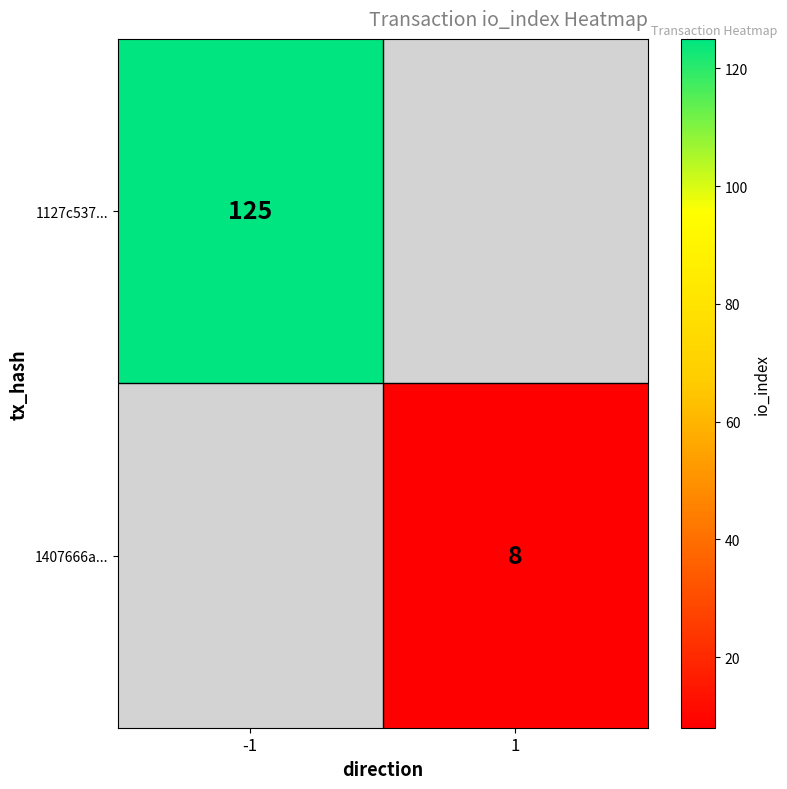

The value of 1407666a... at 1 is 12. True or false?

False